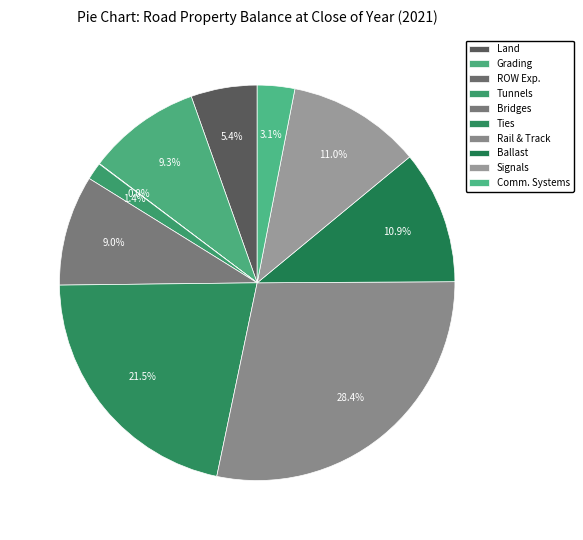

What percentage do Ballast and Grading together represent?

20.2%